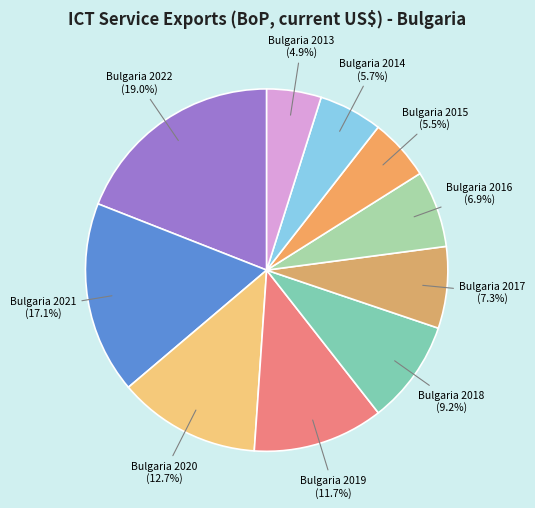

Approximately how many times larger is the value at Bulgaria 2018 compared to Bulgaria 2021?

0.5